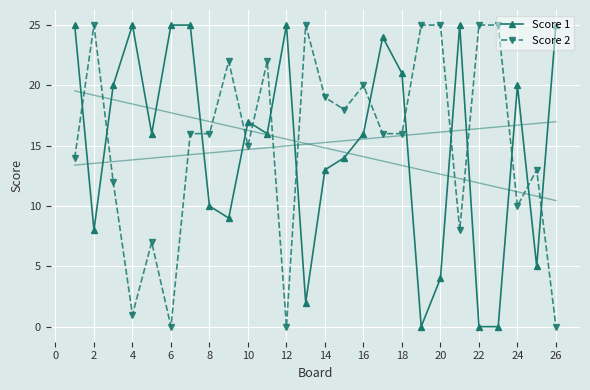

Is it true that Score 2 equals 29 at 14?

False